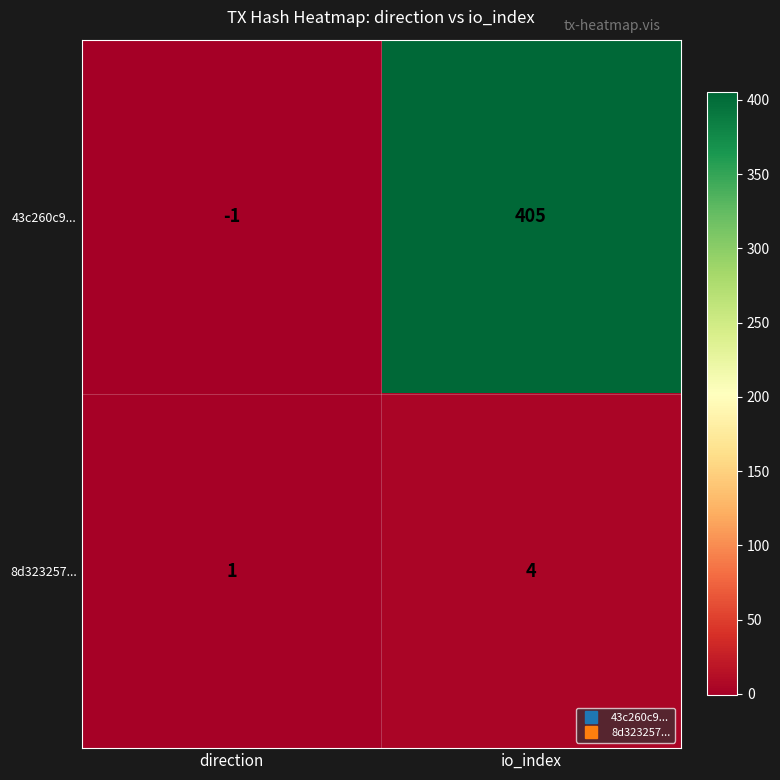

At direction, list the series in order from largest to smallest.

8d323257..., 43c260c9...